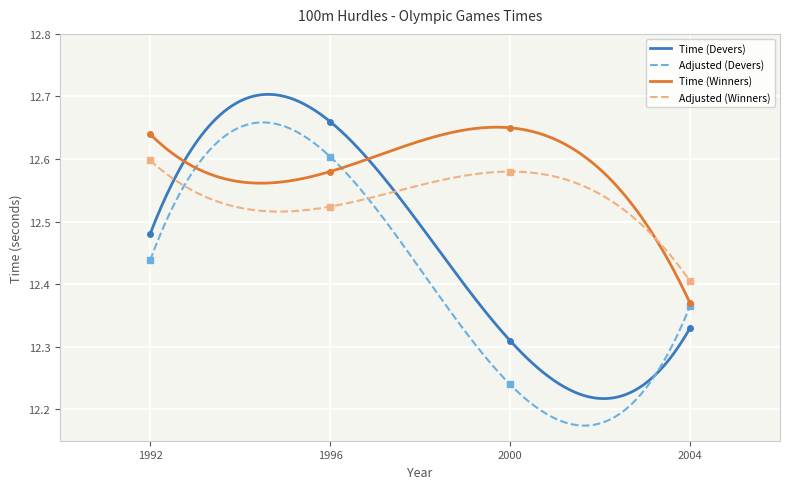

What value does the Time series have at 2000?

12.3